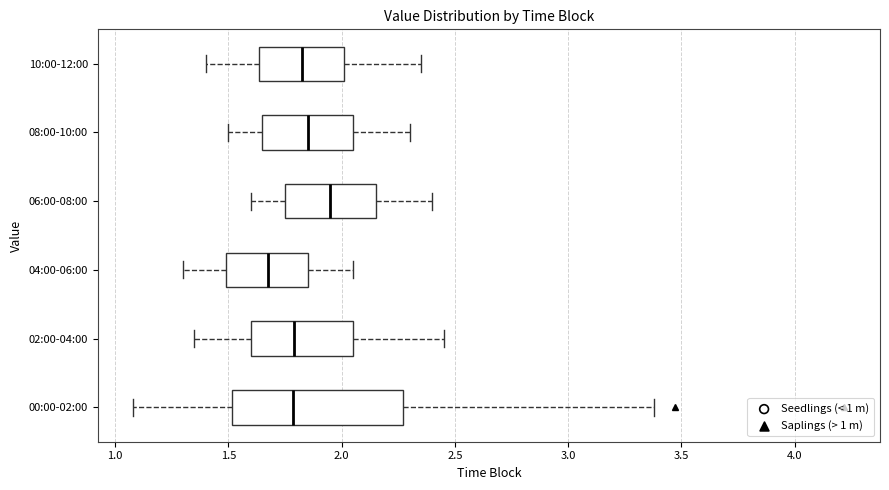

Which box's median line is the furthest to the left?

04:00-06:00